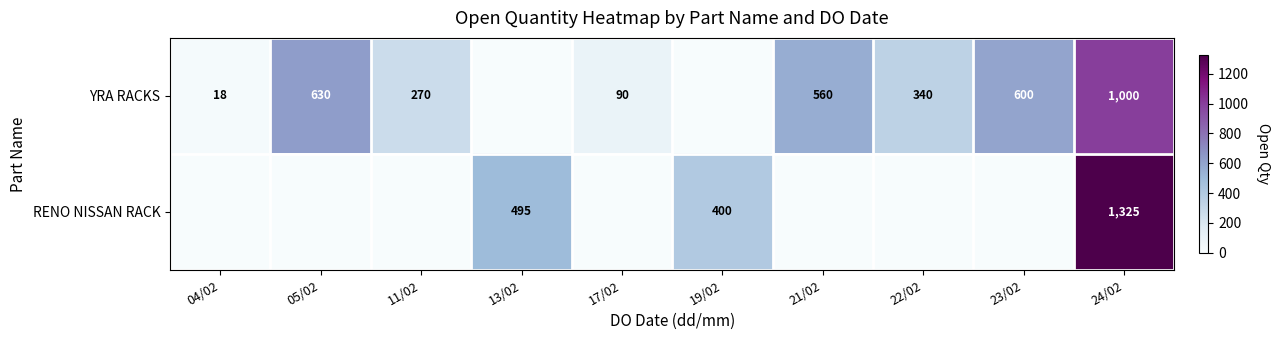

Which has a higher value, 11/02 or 22/02?

22/02